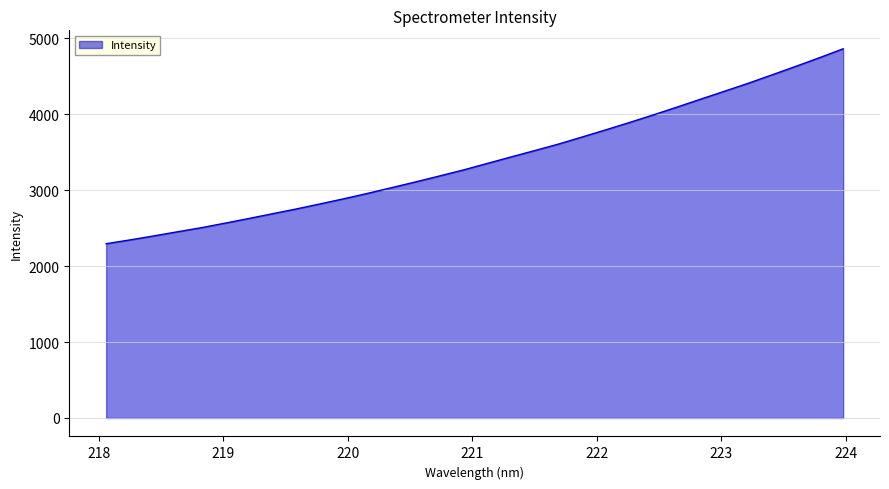

What is the maximum value shown in the chart?

4859.7